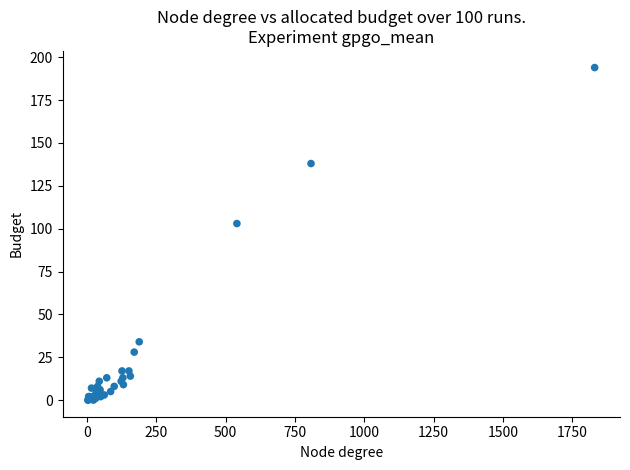

What Y value in the scatter plot is closest to 97?

103